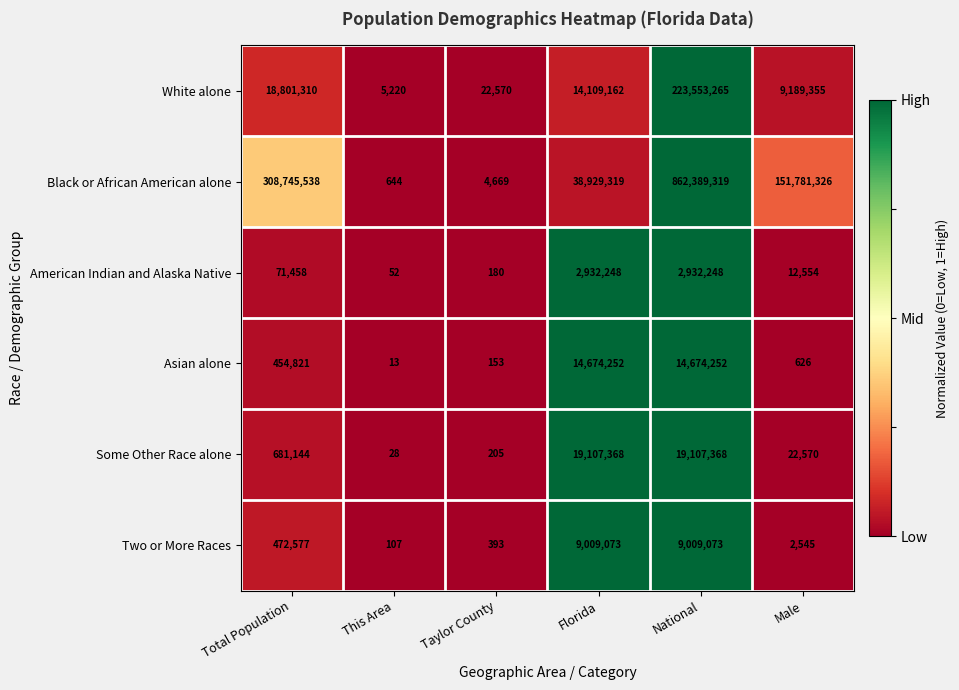

Which category has the lowest value across all series?

This Area